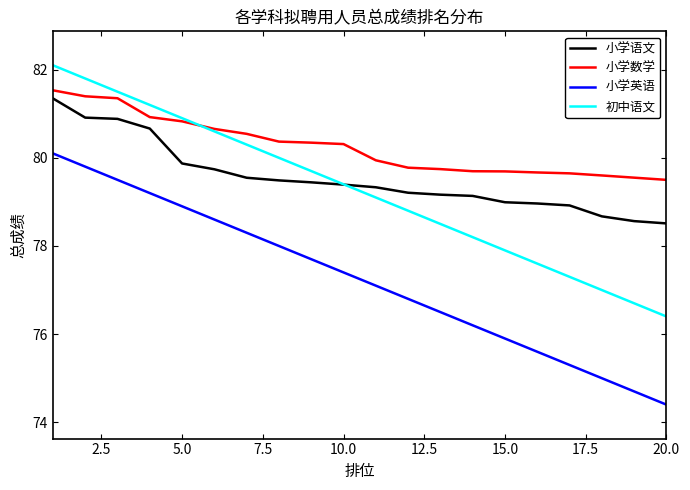

What is the highest value of the 小学英语 series?

80.1